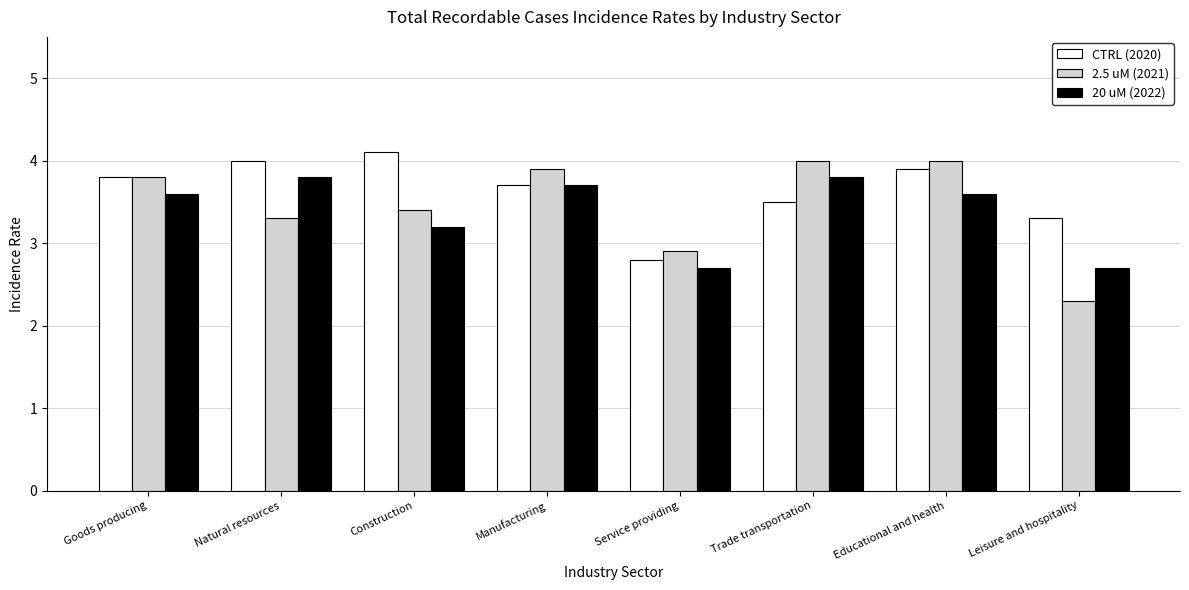

Which category has the lowest value across all series?

Leisure and hospitality